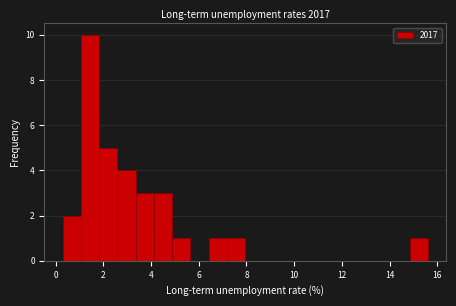

Read against the x-axis, roughly where is the centre of the tallest bar?

1.4